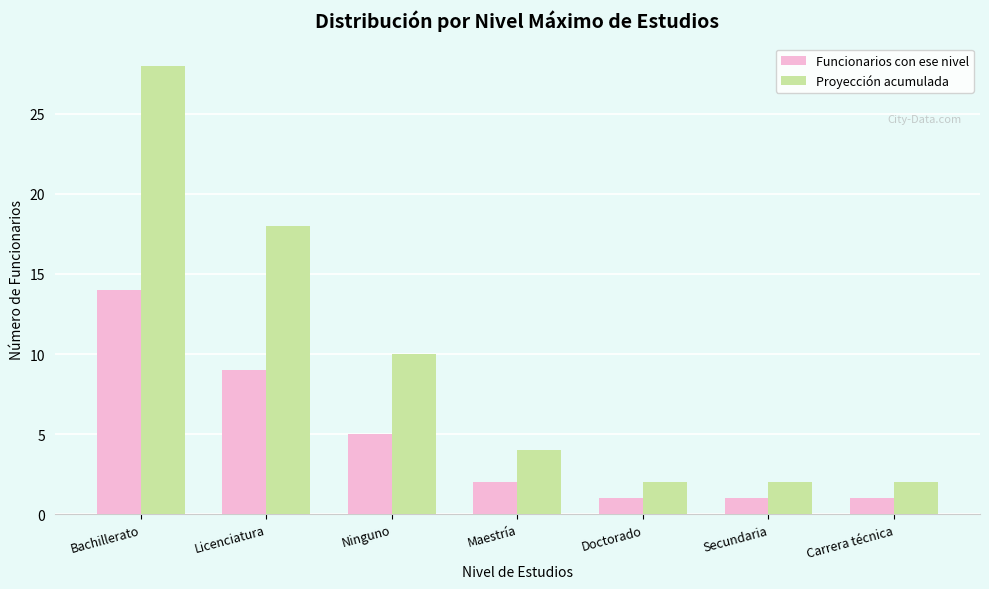

What is the difference between the highest and lowest values at Ninguno?

5